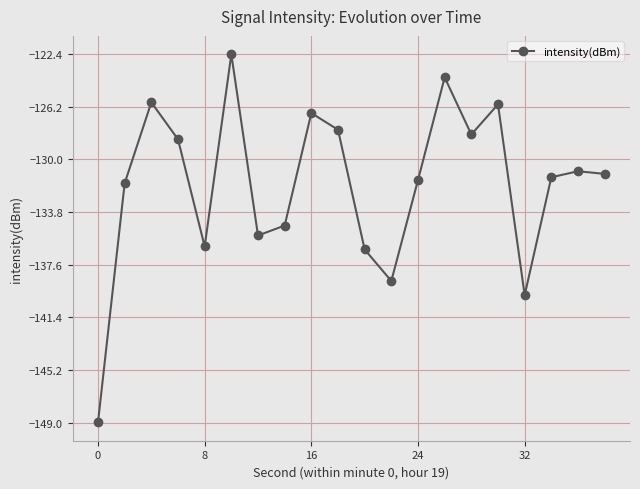

Reading left to right, extract all data points from this chart.

-149.0	-131.7	-125.9	-128.5	-136.3	-122.4	-135.5	-134.8	-126.6	-127.9	-136.5	-138.8	-131.5	-124.1	-128.2	-126.0	-139.8	-131.3	-130.8	-131.0